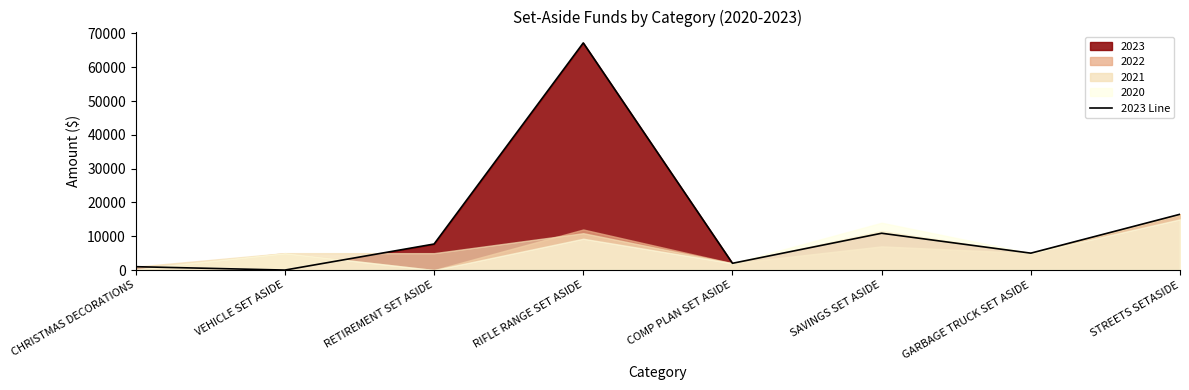

How many lines are shown in the chart?

1